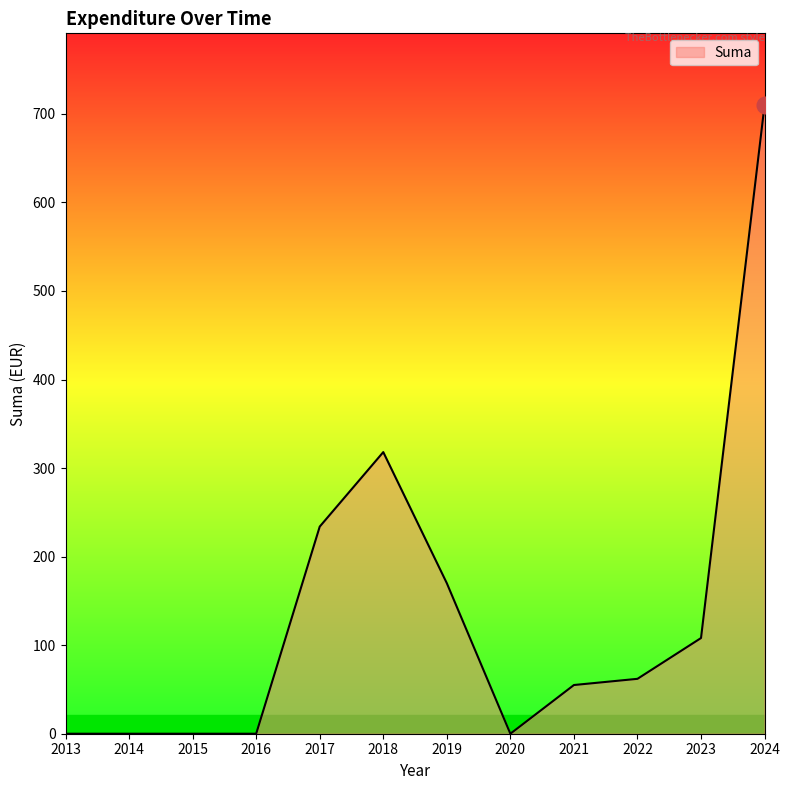

Which has a higher value, 2017 or 2013?

2017